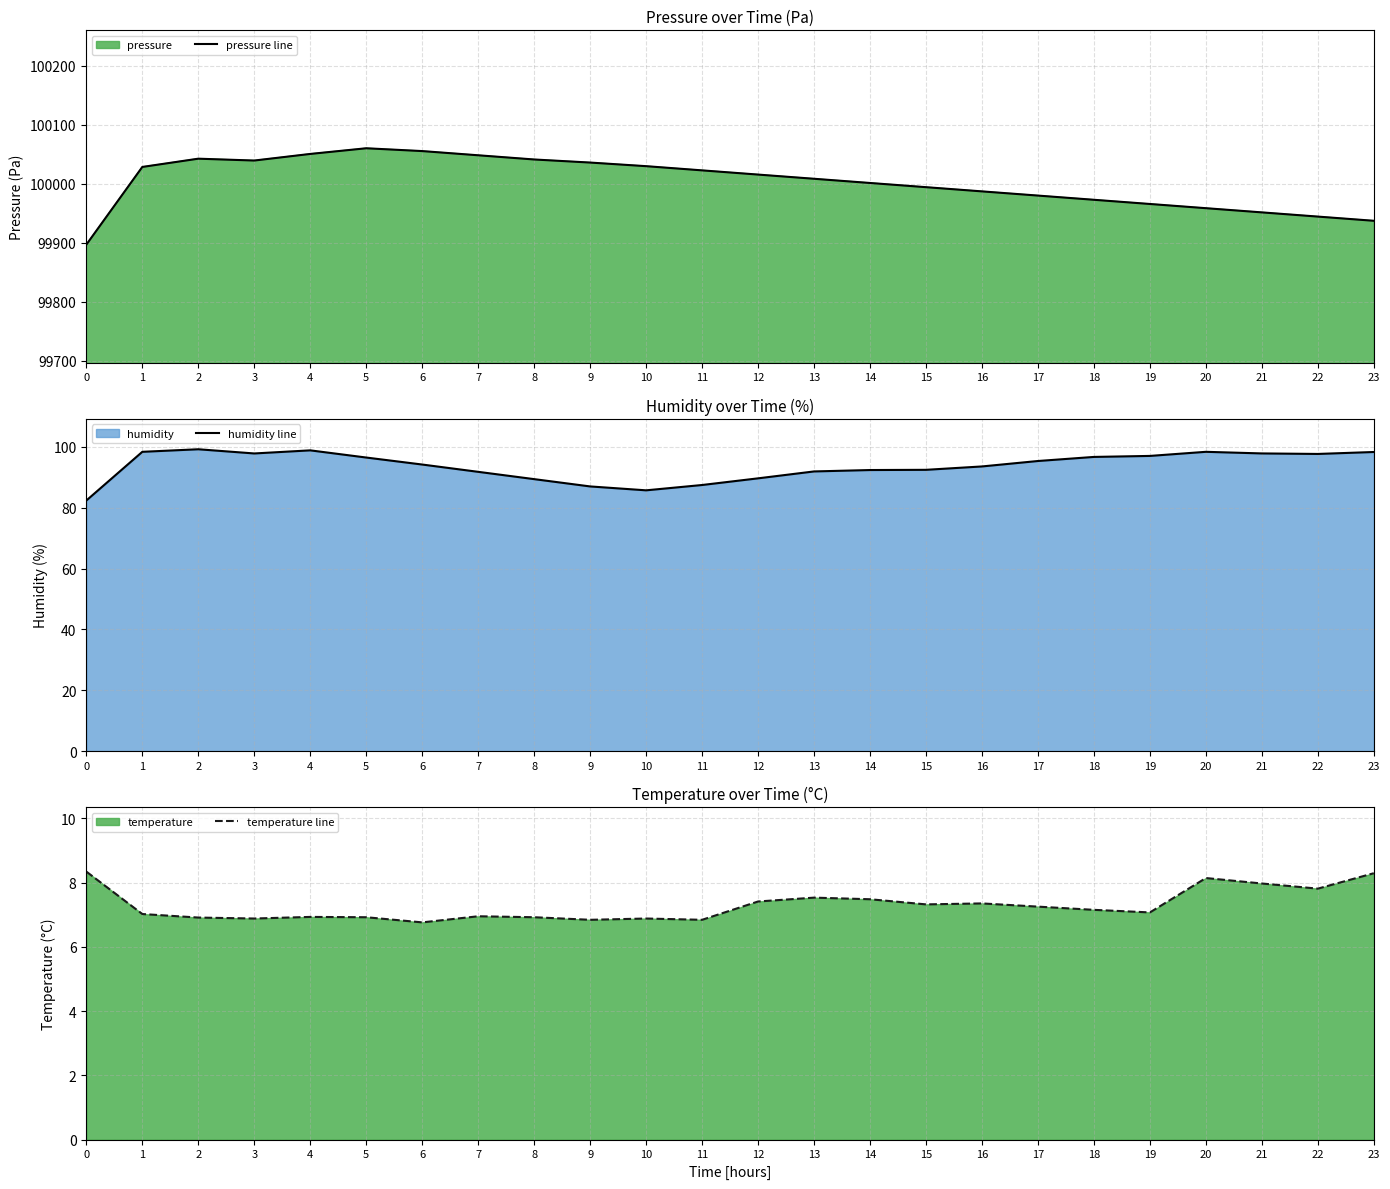

True or false: pressure line has more than 1 points higher than both neighbors.

True